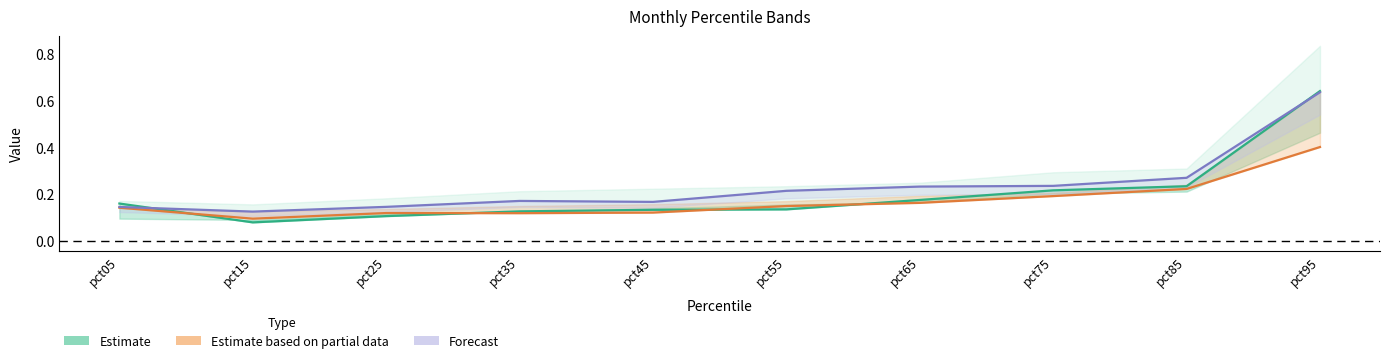

Count the number of categories in the chart.

10